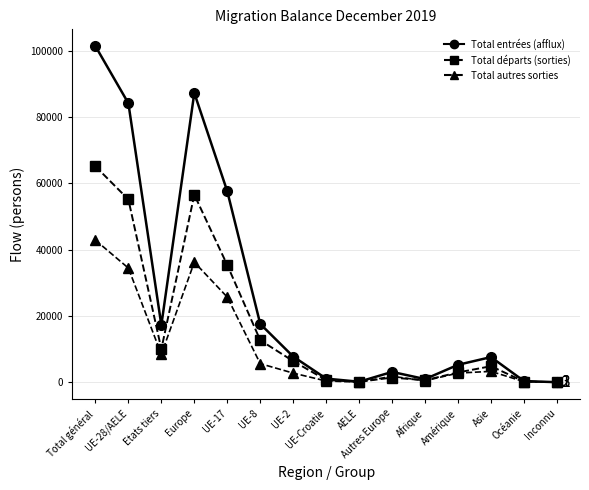

Between UE-17 and UE-2, which series saw the biggest shift?

Total entrées (afflux)